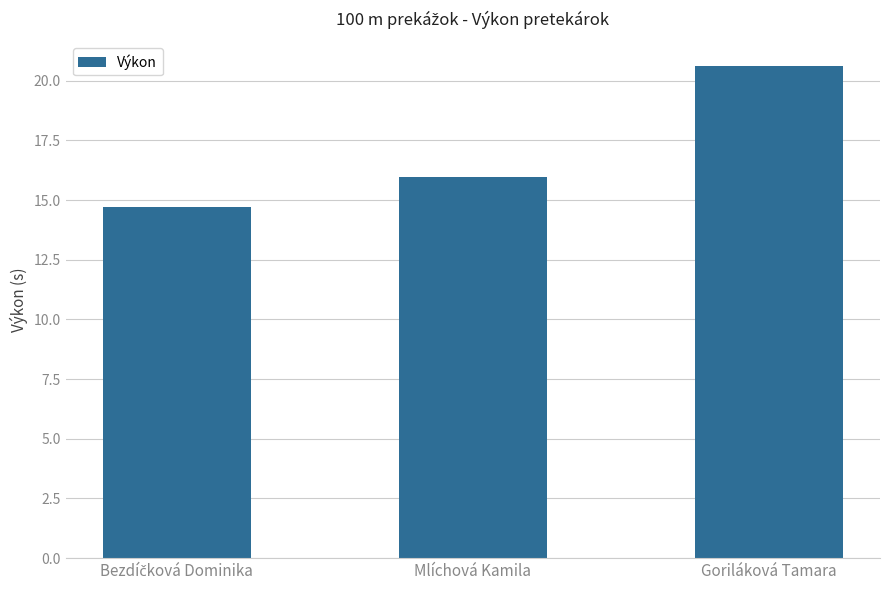

What is the greatest value displayed?

20.6